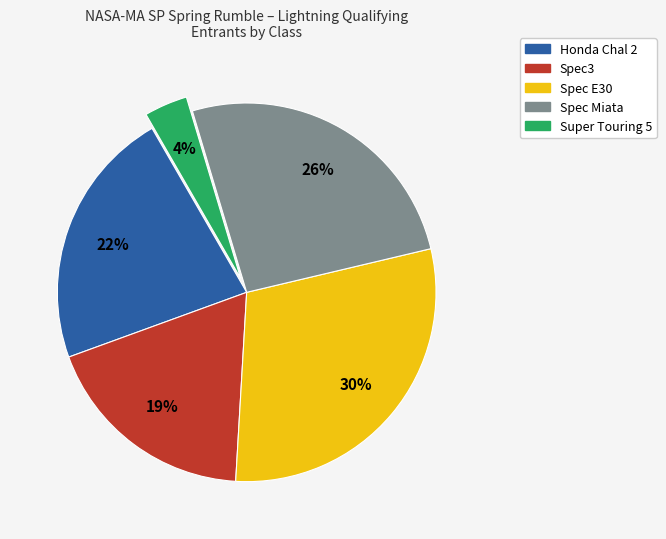

To the nearest percent, what percentage of the pie is Super Touring 5?

4%